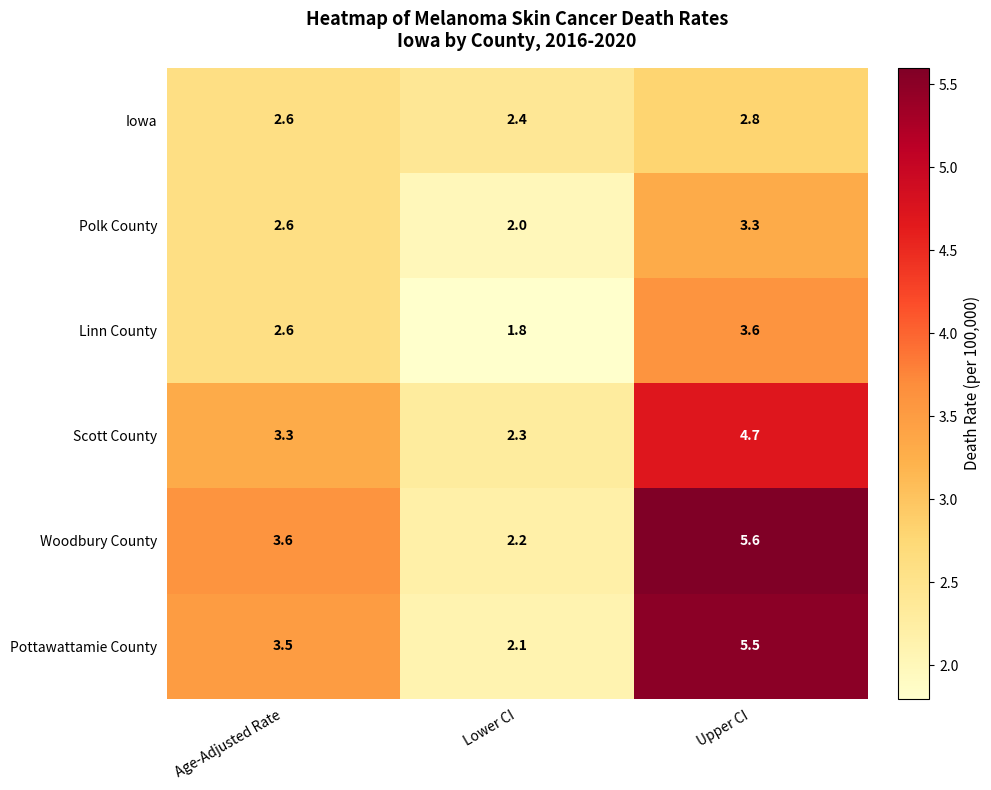

Reading right to left, list all the values displayed in this chart.

Iowa: Upper CI=2.8	Lower CI=2.4	Age-Adjusted Rate=2.6
Polk County: Upper CI=3.3	Lower CI=2.0	Age-Adjusted Rate=2.6
Linn County: Upper CI=3.6	Lower CI=1.8	Age-Adjusted Rate=2.6
Scott County: Upper CI=4.7	Lower CI=2.3	Age-Adjusted Rate=3.3
Woodbury County: Upper CI=5.6	Lower CI=2.2	Age-Adjusted Rate=3.6
Pottawattamie County: Upper CI=5.5	Lower CI=2.1	Age-Adjusted Rate=3.5